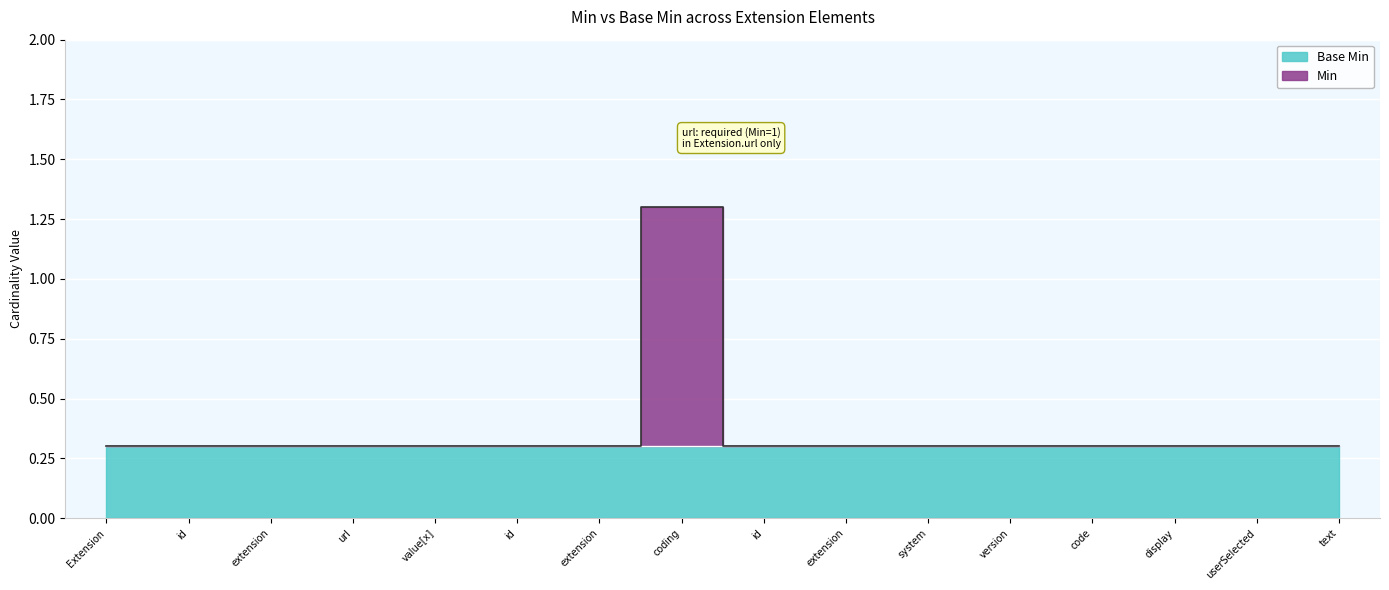

How many lines are shown in the chart?

1